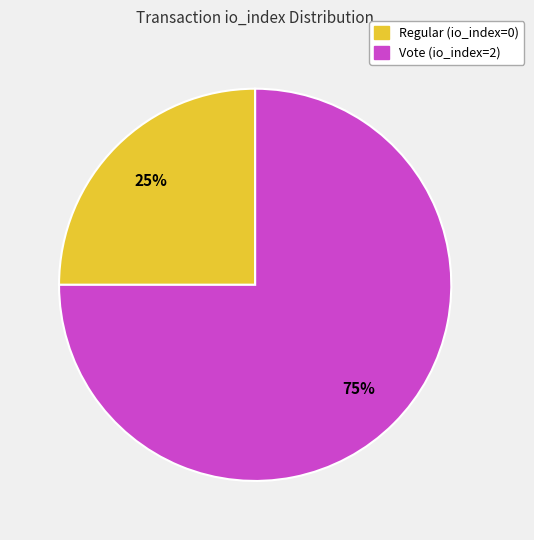

The Regular (io_index=0) slice represents 10% of the pie. True or false?

False